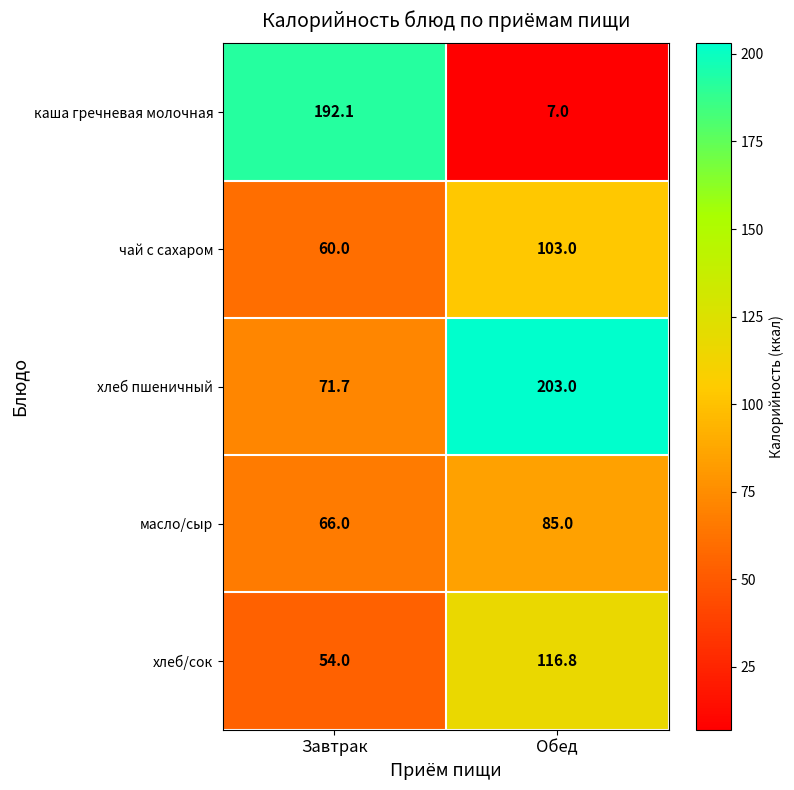

Is the value of хлеб/сок at Завтрак greater than the value of каша гречневая молочная at Завтрак?

No